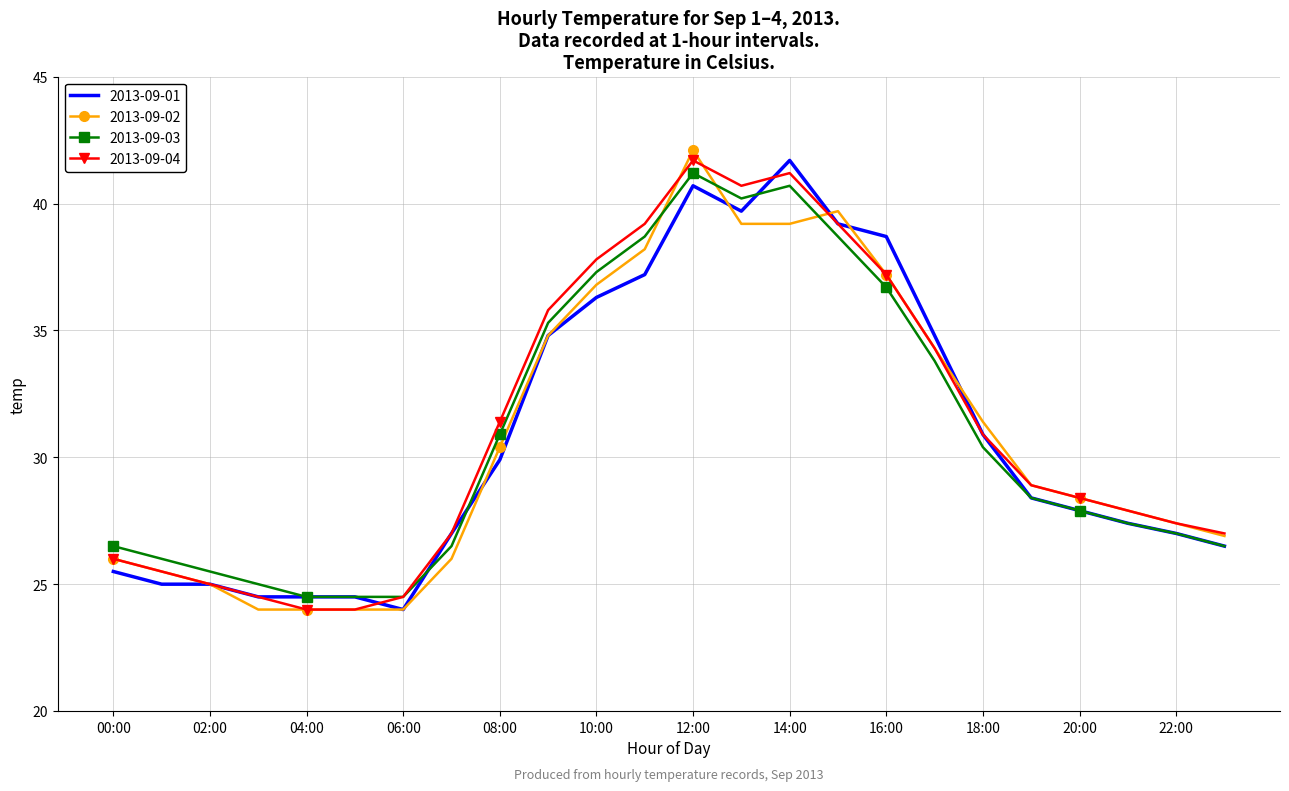

True or false: 2013-09-03 and 2013-09-02 cross at least once.

True